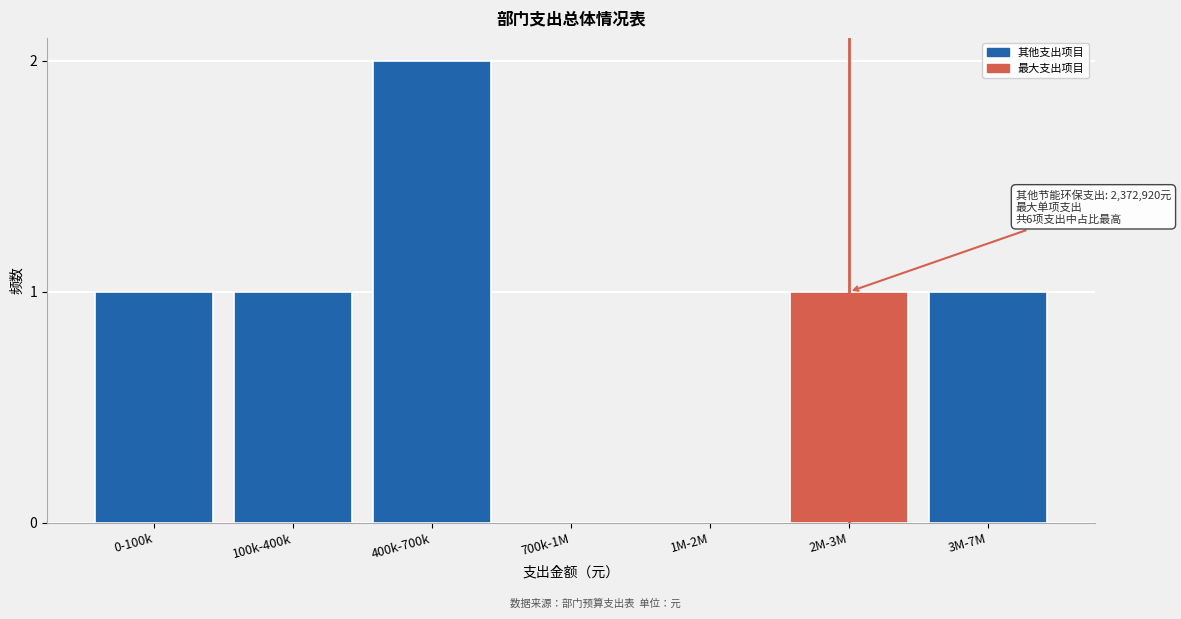

Reading left to right, transcribe all the data shown in this chart.

0-100k=1	100k-400k=1	400k-700k=2	700k-1M=0	1M-2M=0	2M-3M=1	3M-7M=1